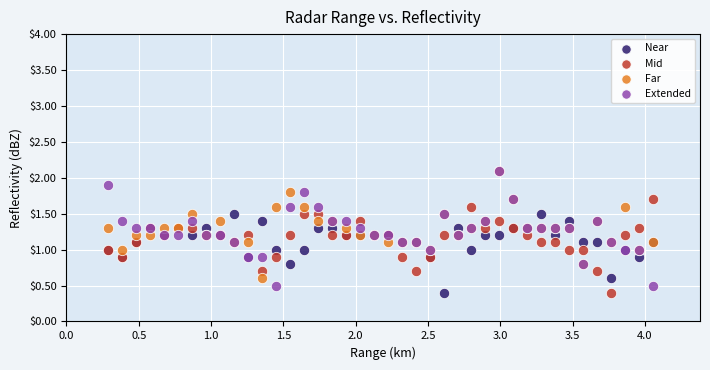

What are all the series names shown in the legend?

Near, Mid, Far, Extended